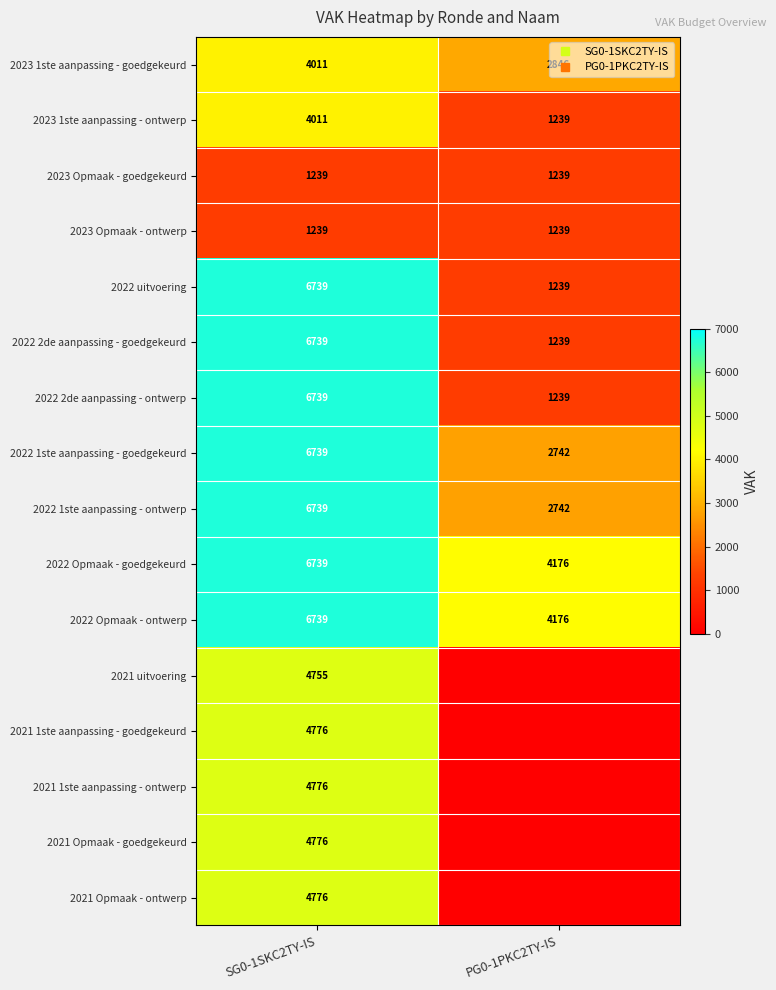

How many values in the 2021 Opmaak - ontwerp series are below 4776?

1